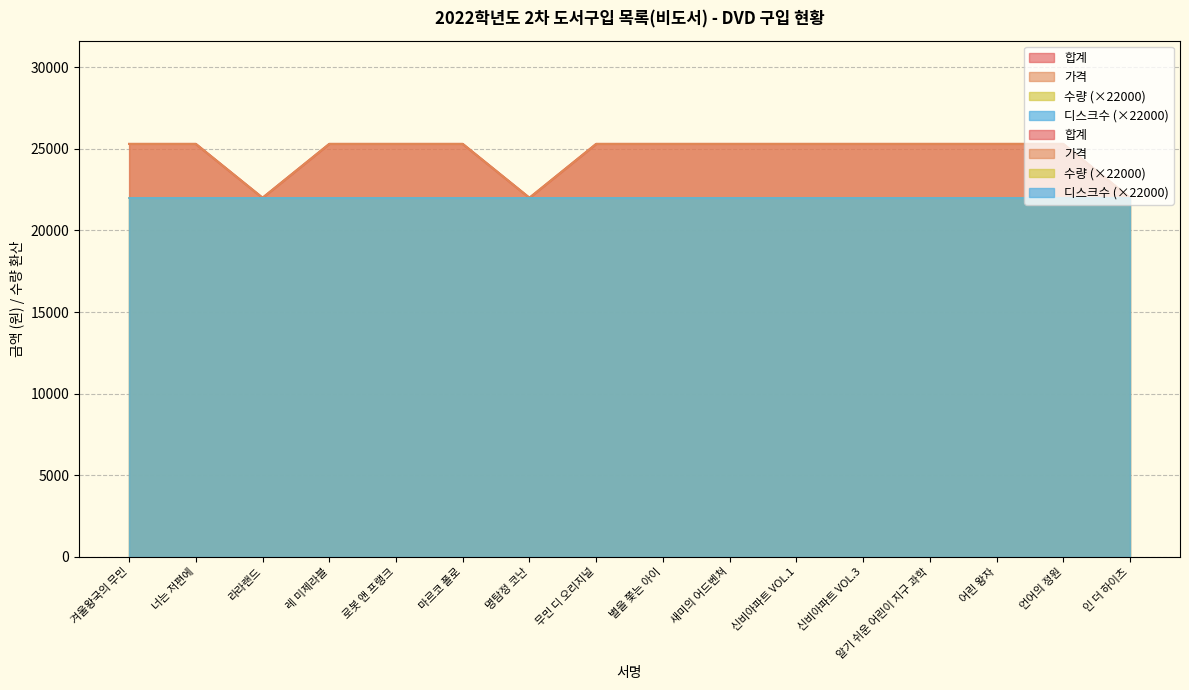

True or false: 가격 has a value of 25300 at 너는 저편에.

True